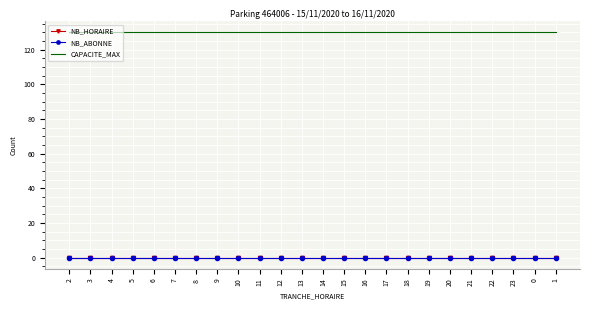

List the series in order of their peak value, lowest first.

NB_HORAIRE, NB_ABONNE, CAPACITE_MAX